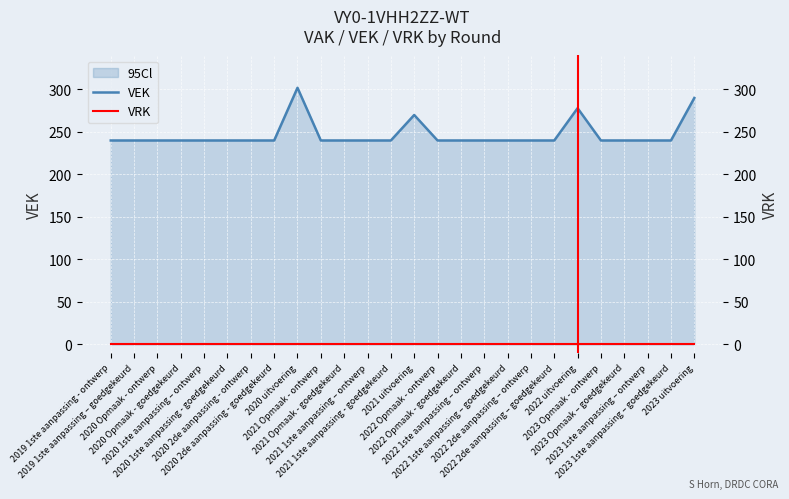

Which series has the largest total across all categories?

VEK